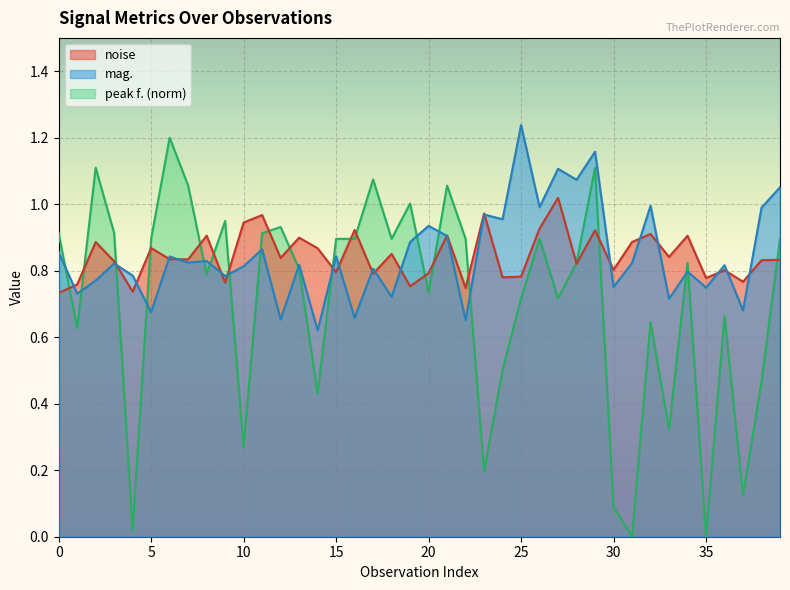

What is the average value of the mag. series?

0.8